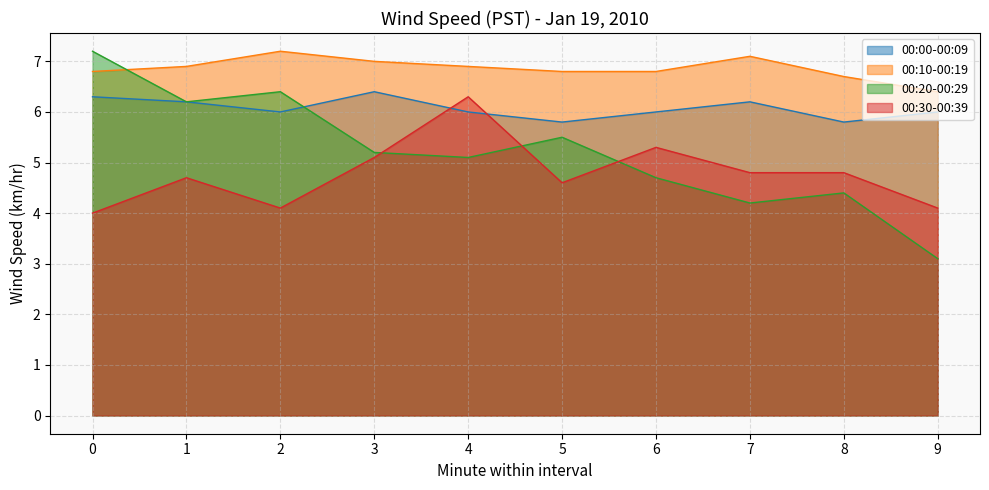

At 8, list the series in order from smallest to largest.

00:20-00:29, 00:30-00:39, 00:00-00:09, 00:10-00:19